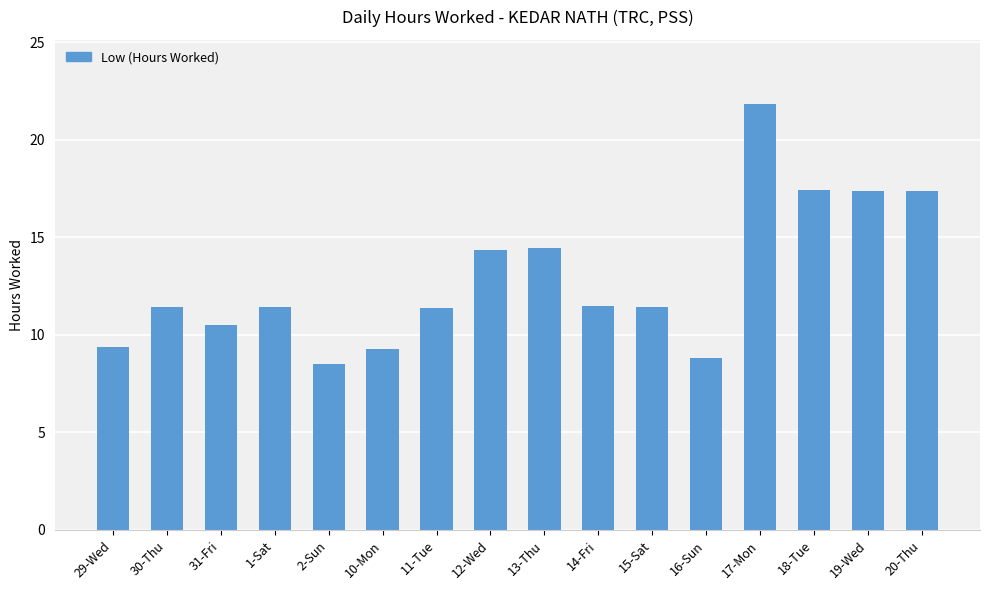

Approximately how many times larger is the value at 14-Fri compared to 1-Sat?

1.0